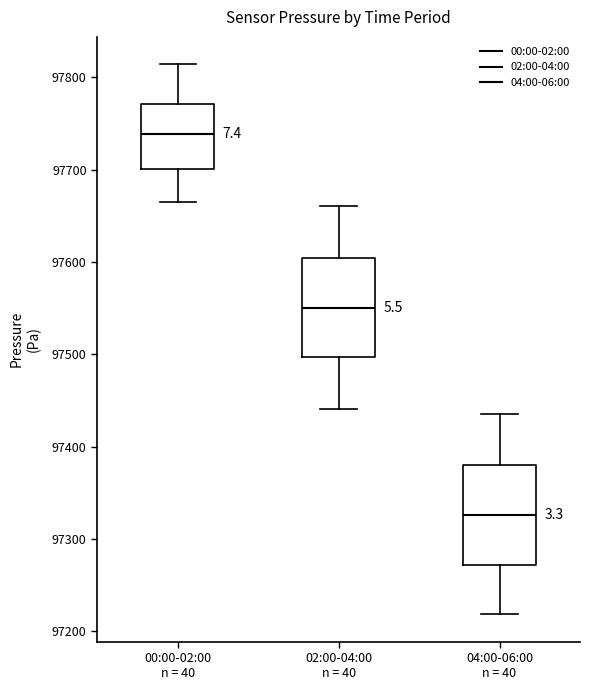

Where does the lower whisker of the box for 04:00-06:00 n = 40 end on the y-axis? The values are not printed on the chart, so give them approximately, as read against the axis.

97220